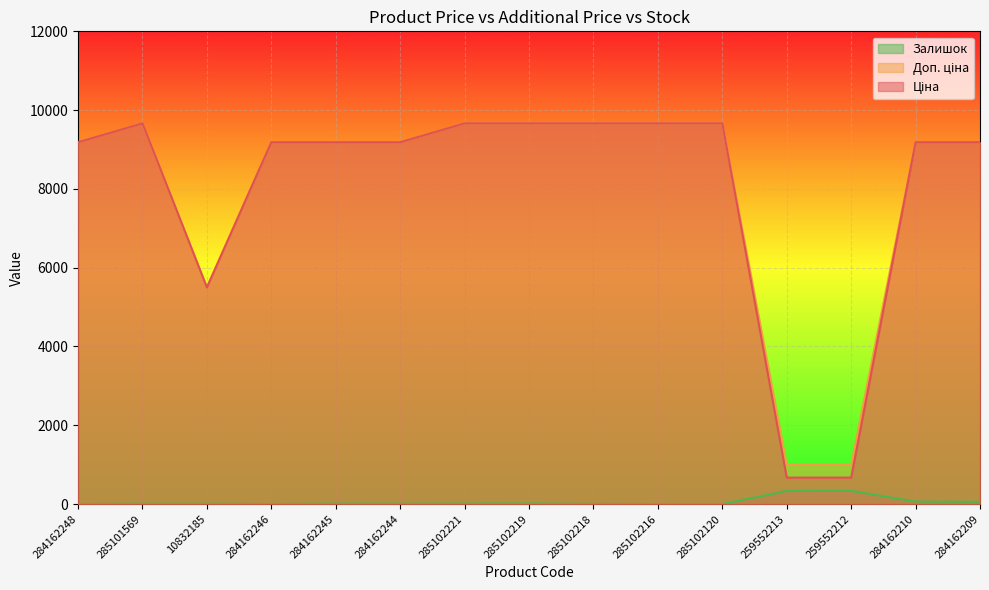

At 285102218, list the series in order from largest to smallest.

Ціна, Доп. ціна, Залишок